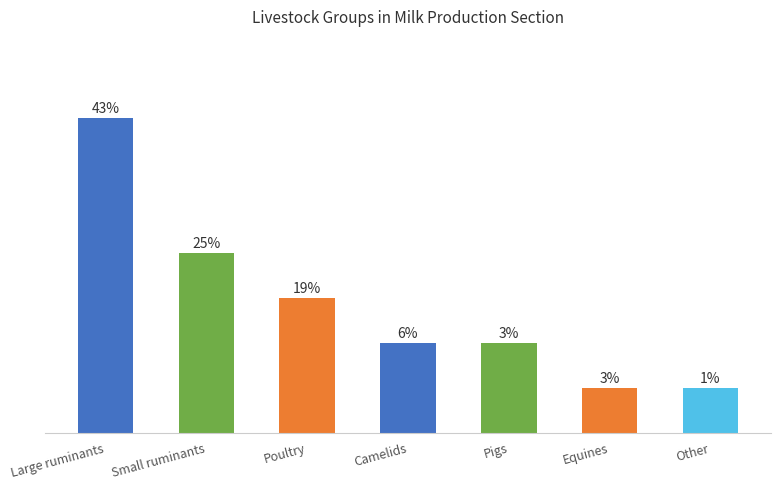

Does the chart contain any negative values?

No